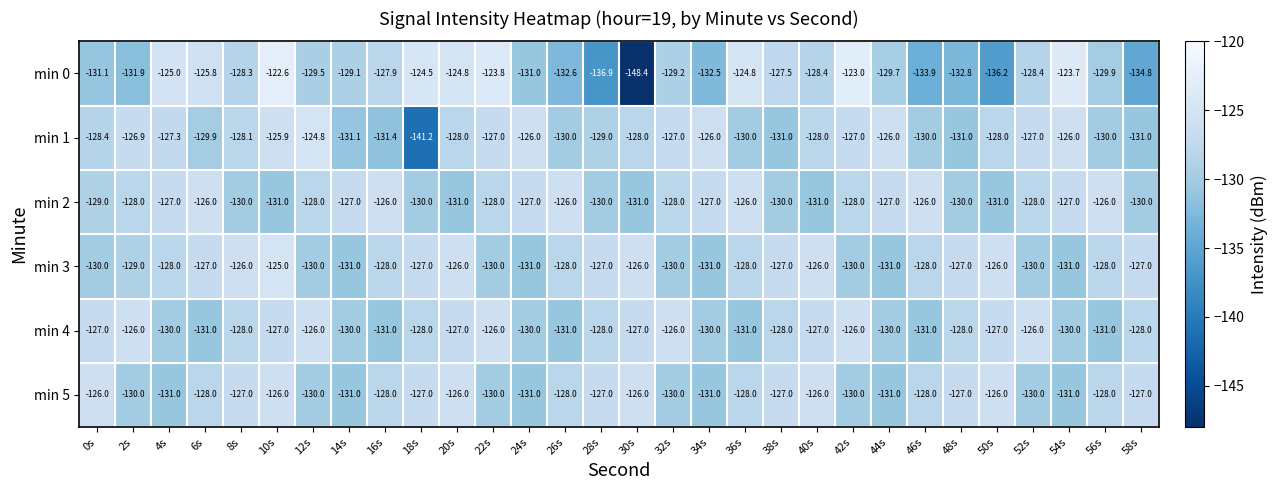

At which category does the chart reach its peak across all series?

10s